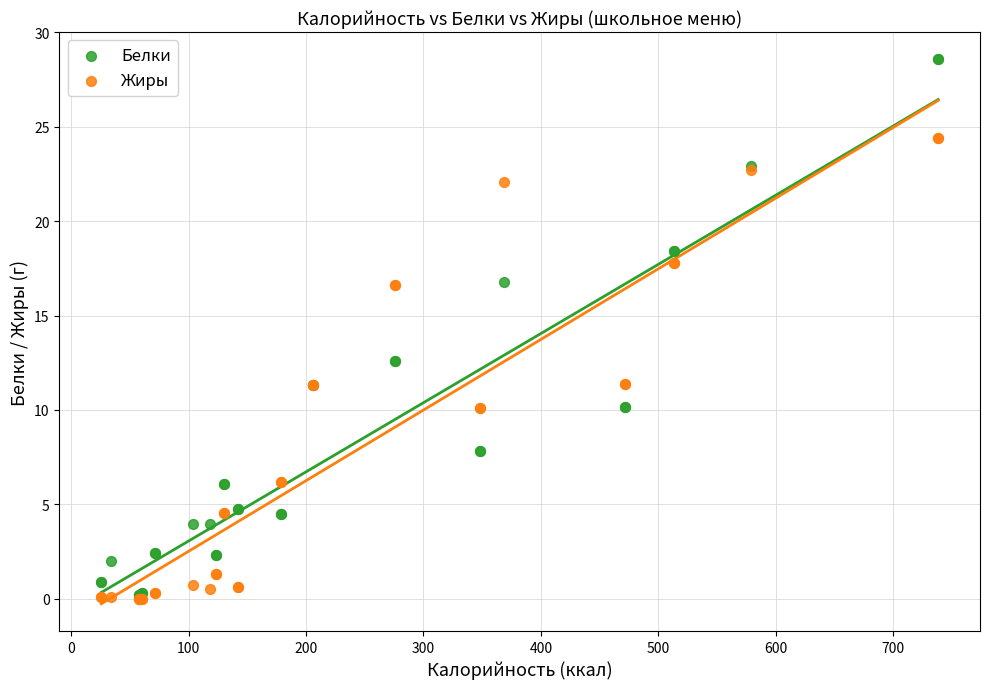

What are all the series names shown in the legend?

Белки, Жиры